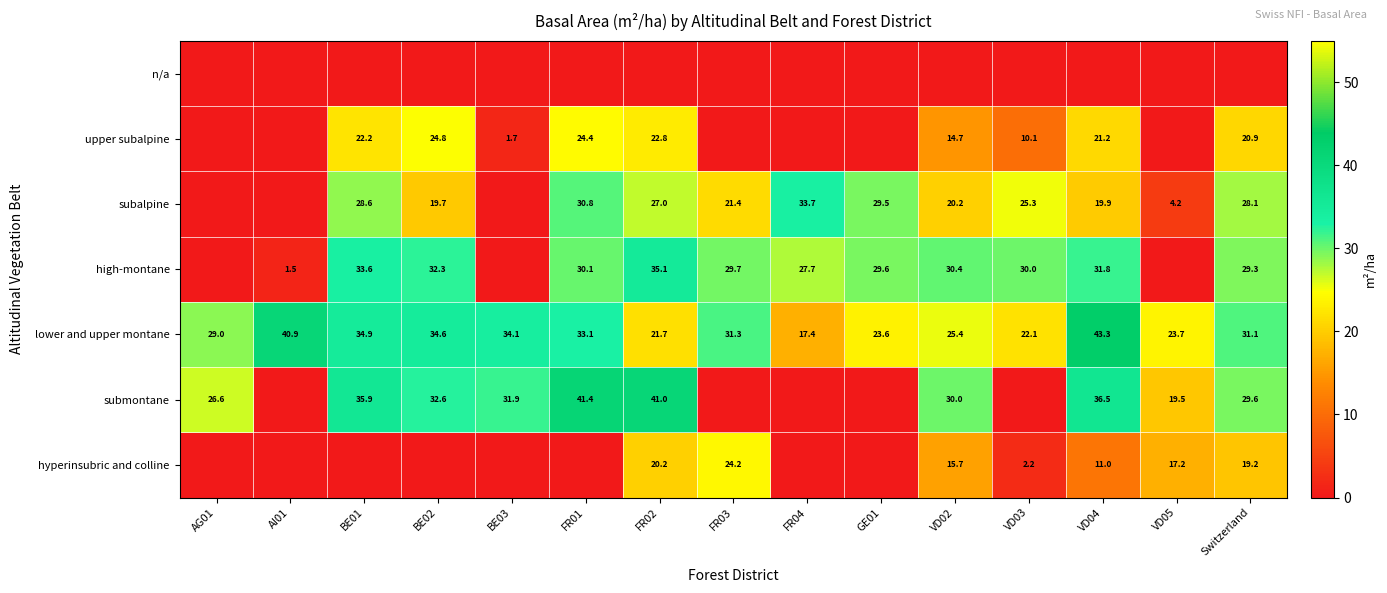

Is it true that submontane equals 41.0 at FR02?

True